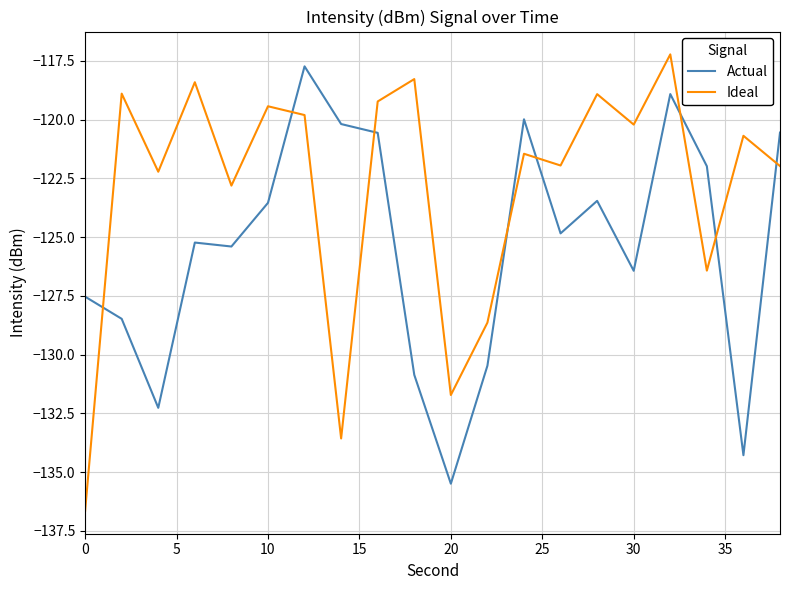

List the series in order of their overall mean, lowest first.

Actual, Ideal